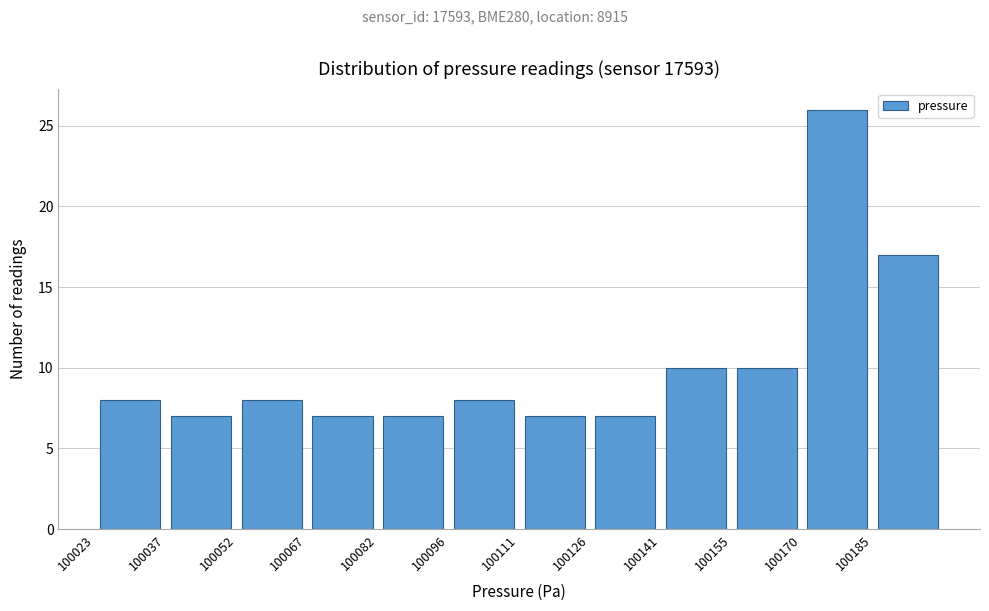

Which range on the x-axis has the tallest bar?

100170 to 100186